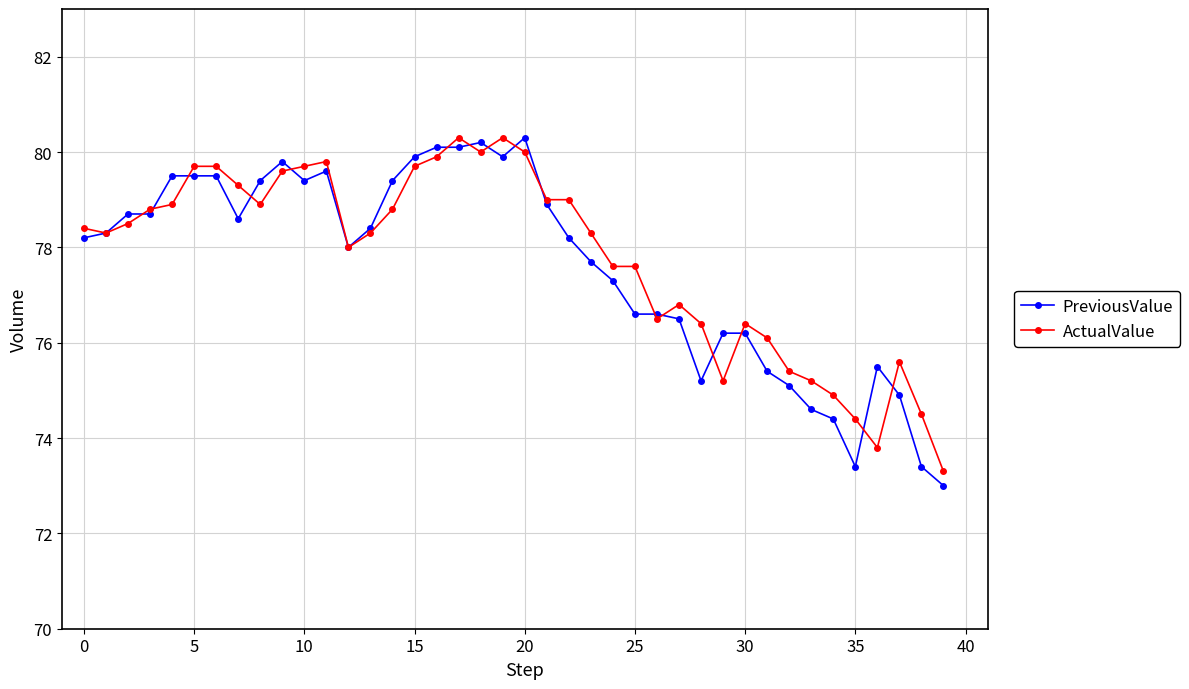

At how many categories does at least one series exceed 77?

26